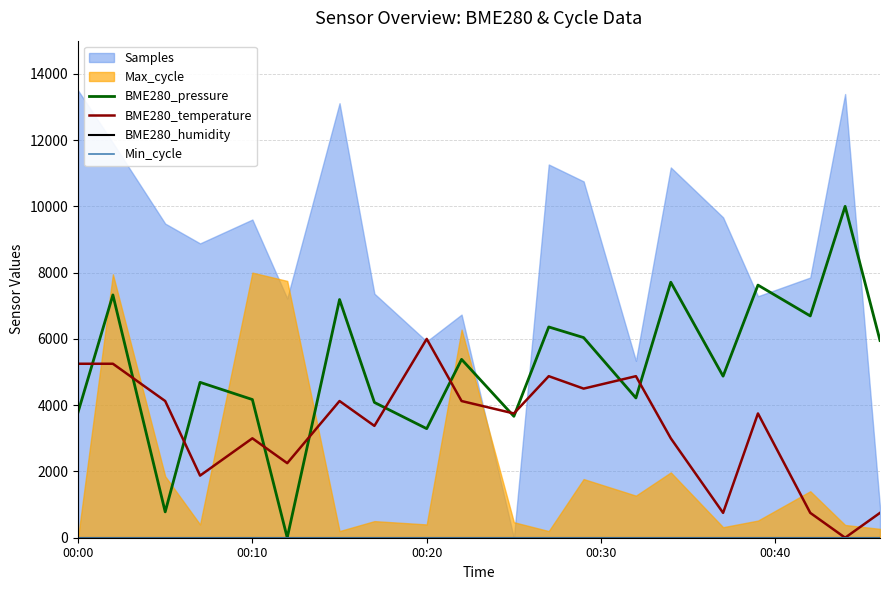

At which label does BME280_temperature reach its peak?

00:20